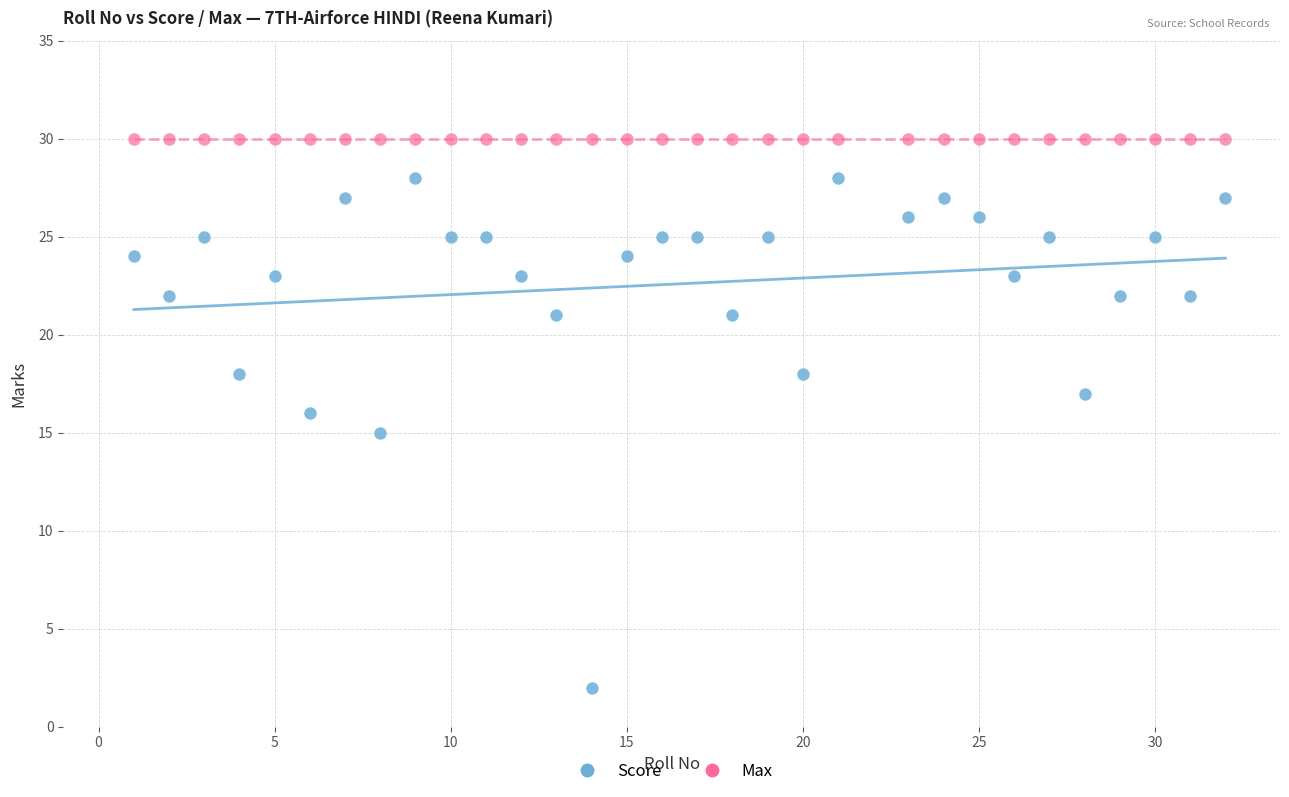

Which series contains the lowest Y value?

Score